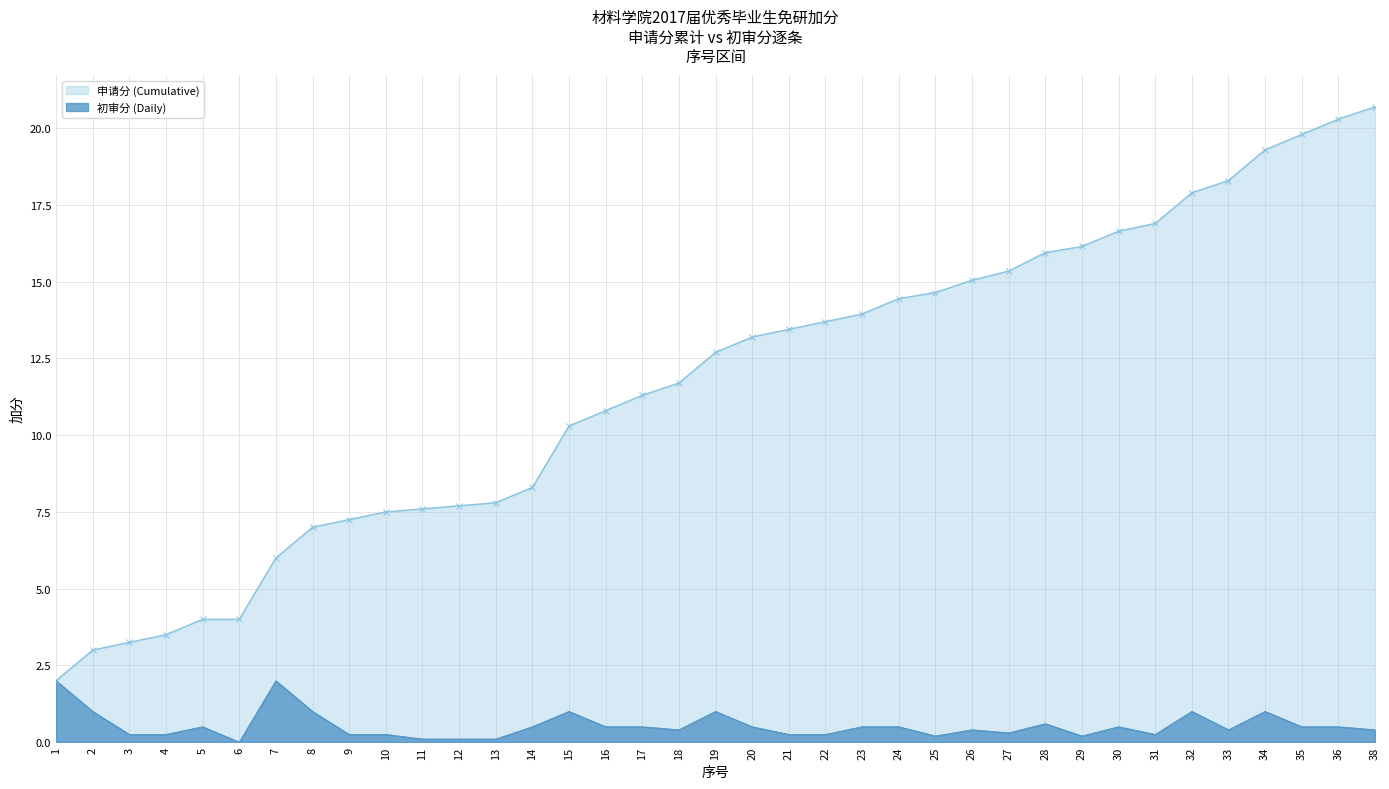

At which category does the chart reach its minimum across all series?

6